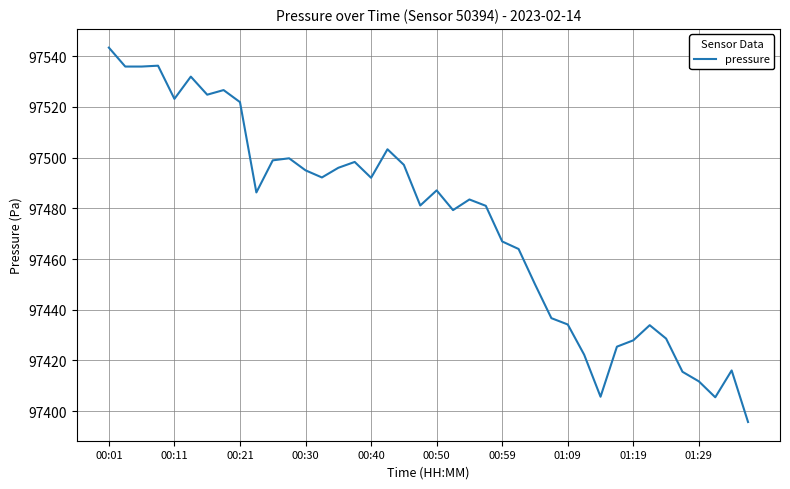

What is the maximum value shown in the chart?

97543.4